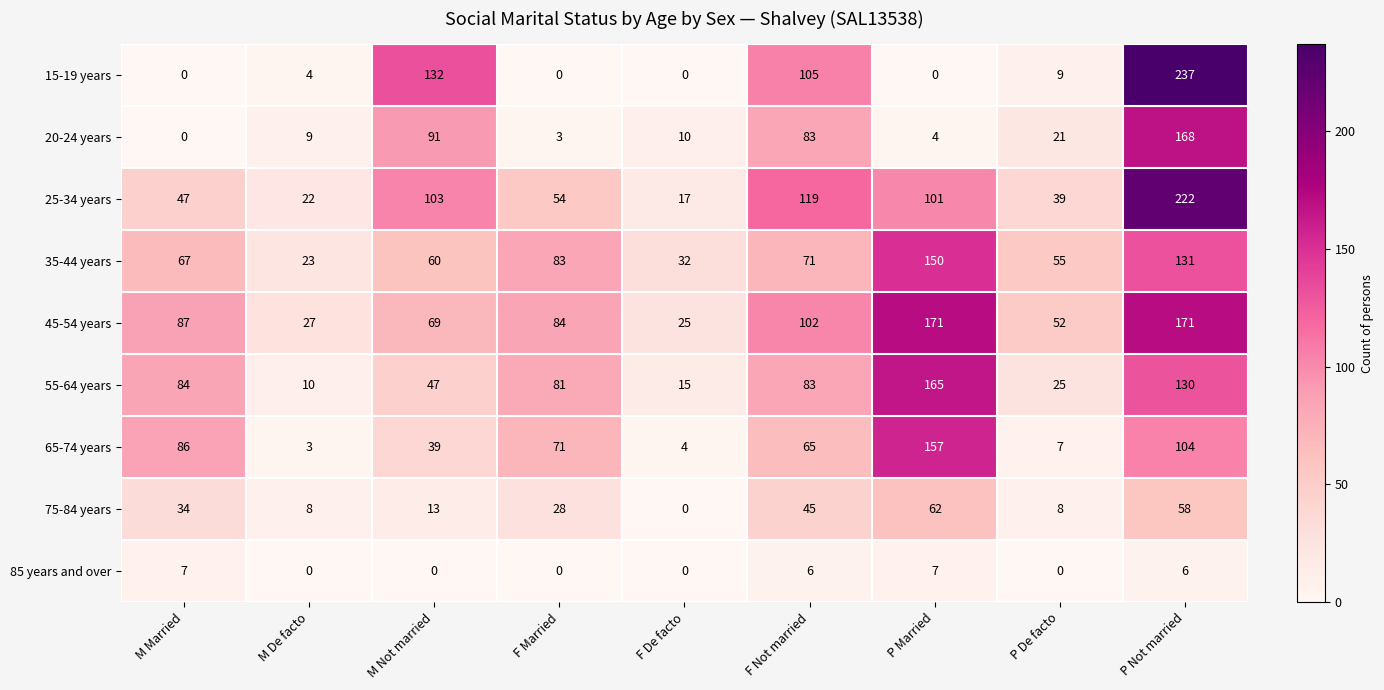

Rank the series by their maximum value, from highest to lowest.

15-19 years, 25-34 years, 45-54 years, 20-24 years, 55-64 years, 65-74 years, 35-44 years, 75-84 years, 85 years and over